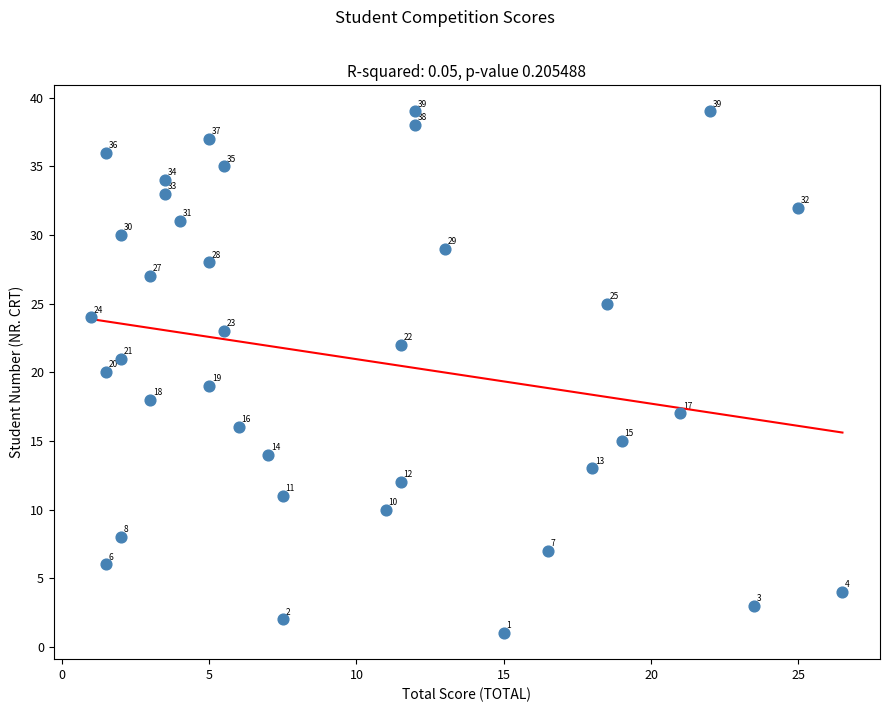

What Y value in the scatter plot is closest to 20?

20